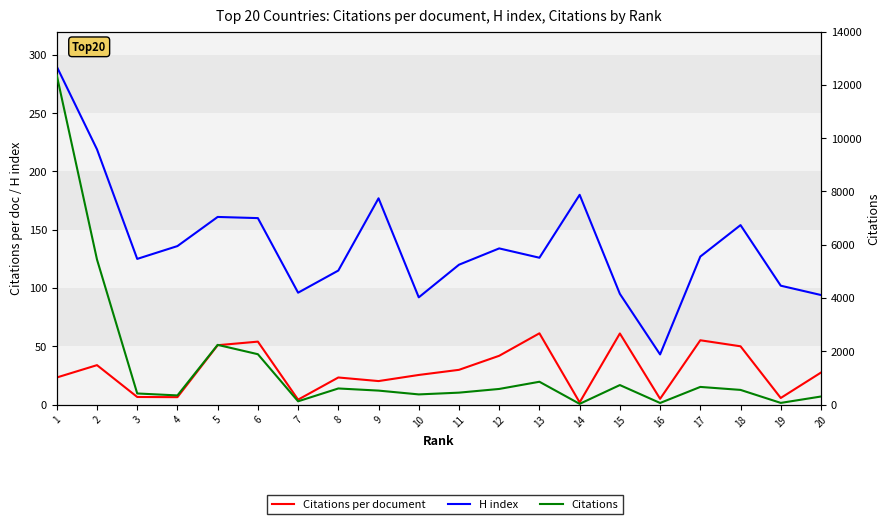

Which series changed the most between 6 and 16?

Citations